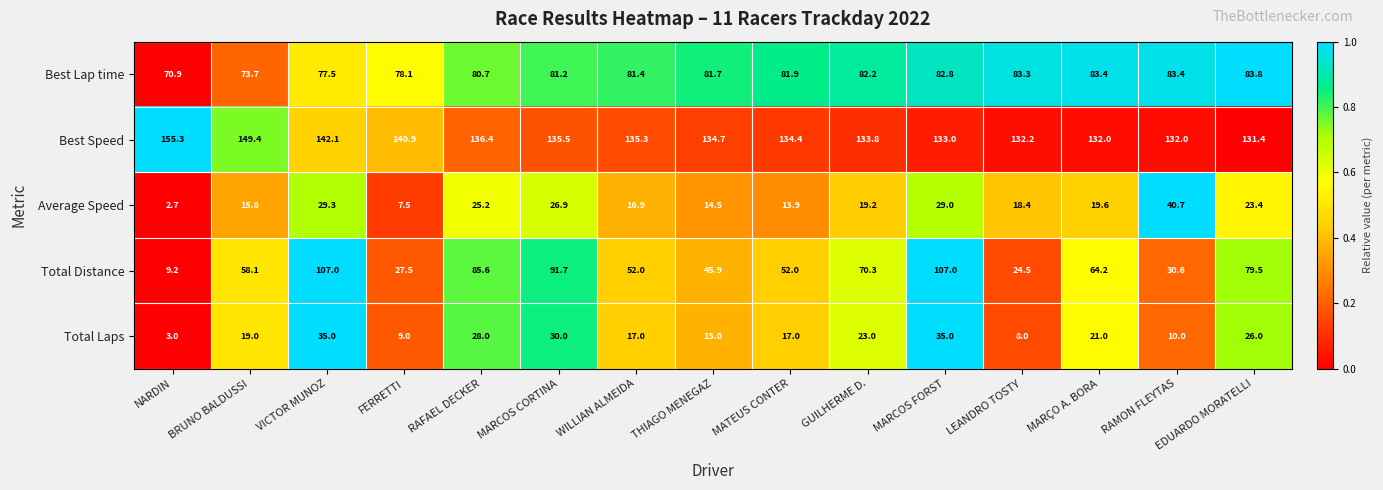

True or false: Average Speed has a value of 26.9 at MARCOS CORTINA.

True